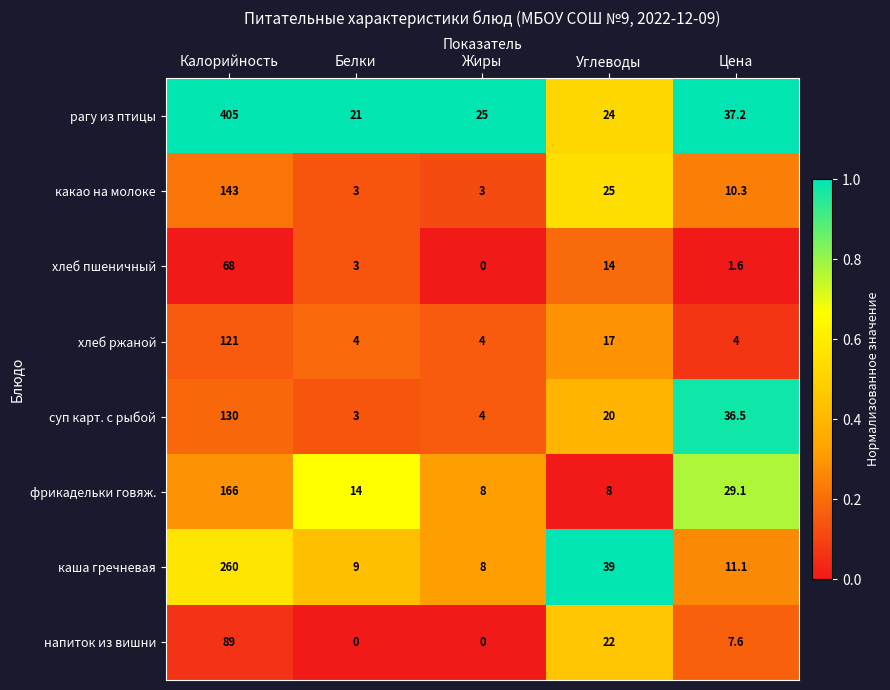

List the series in order of their peak value, highest first.

рагу из птицы, каша гречневая, фрикадельки говяж., какао на молоке, суп карт. с рыбой, хлеб ржаной, напиток из вишни, хлеб пшеничный